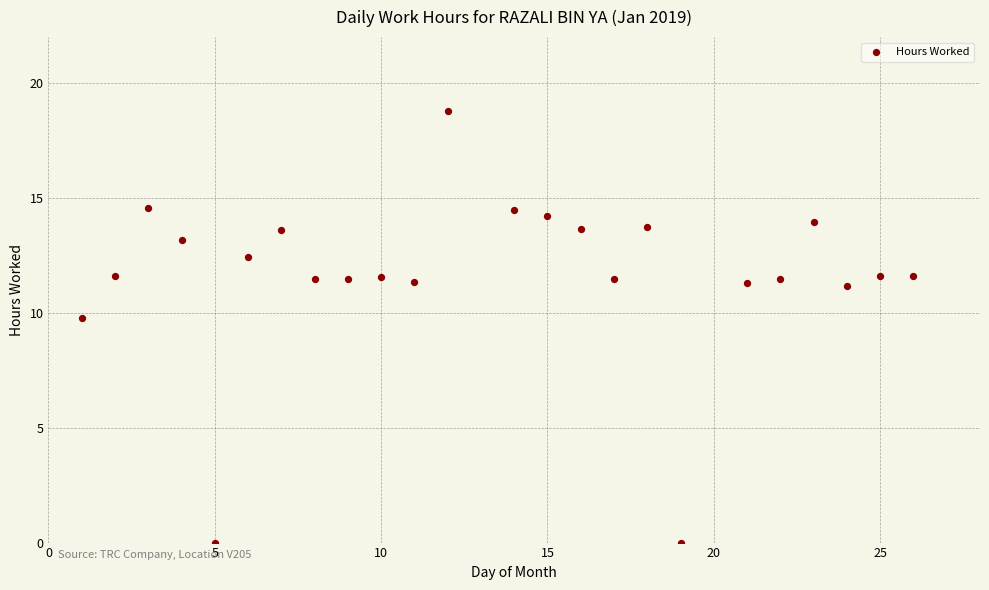

What is the range of X values (max minus min)?

25.0